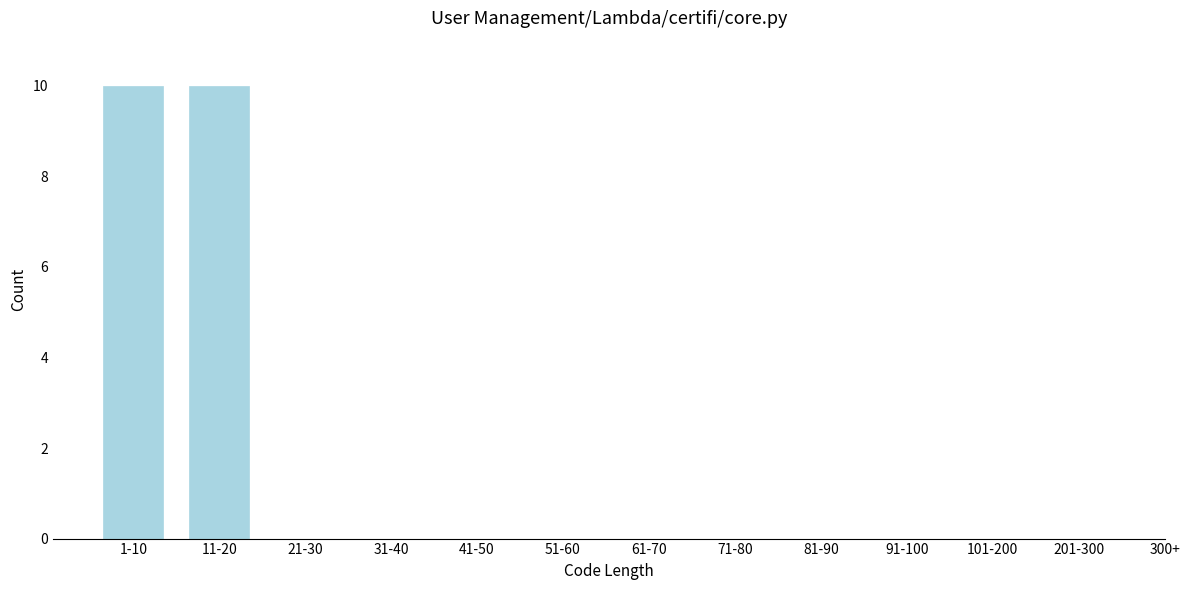

Reading left to right, what are all the values shown in this chart?

1-10=10	11-20=10	21-30=0	31-40=0	41-50=0	51-60=0	61-70=0	71-80=0	81-90=0	91-100=0	101-200=0	201-300=0